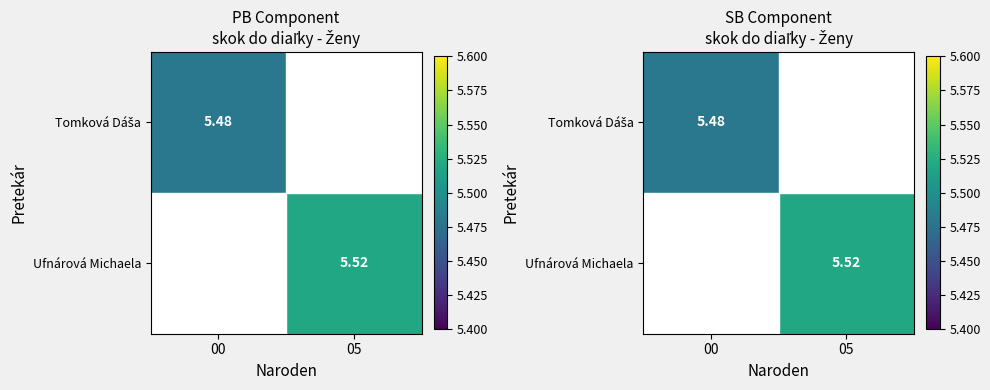

Where is Tomková Dáša nearest to the value 5?

00